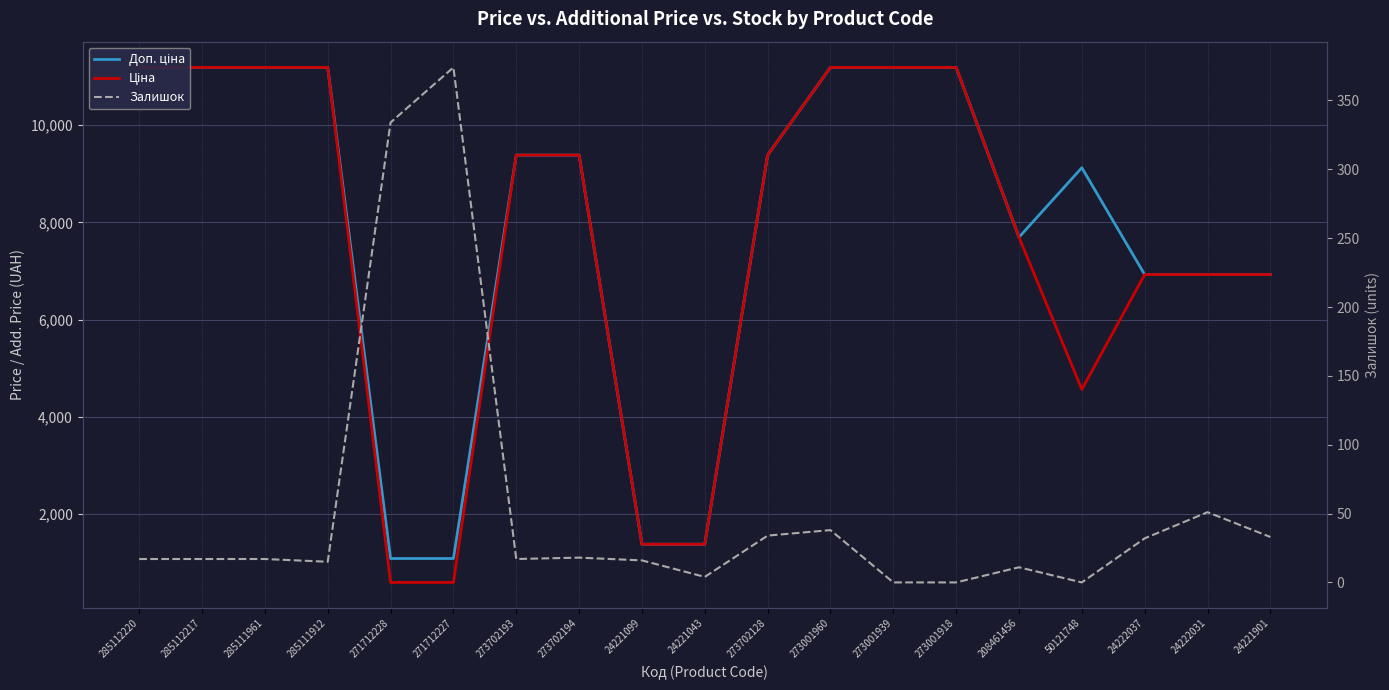

Is this an area chart (filled region under the line)?

No